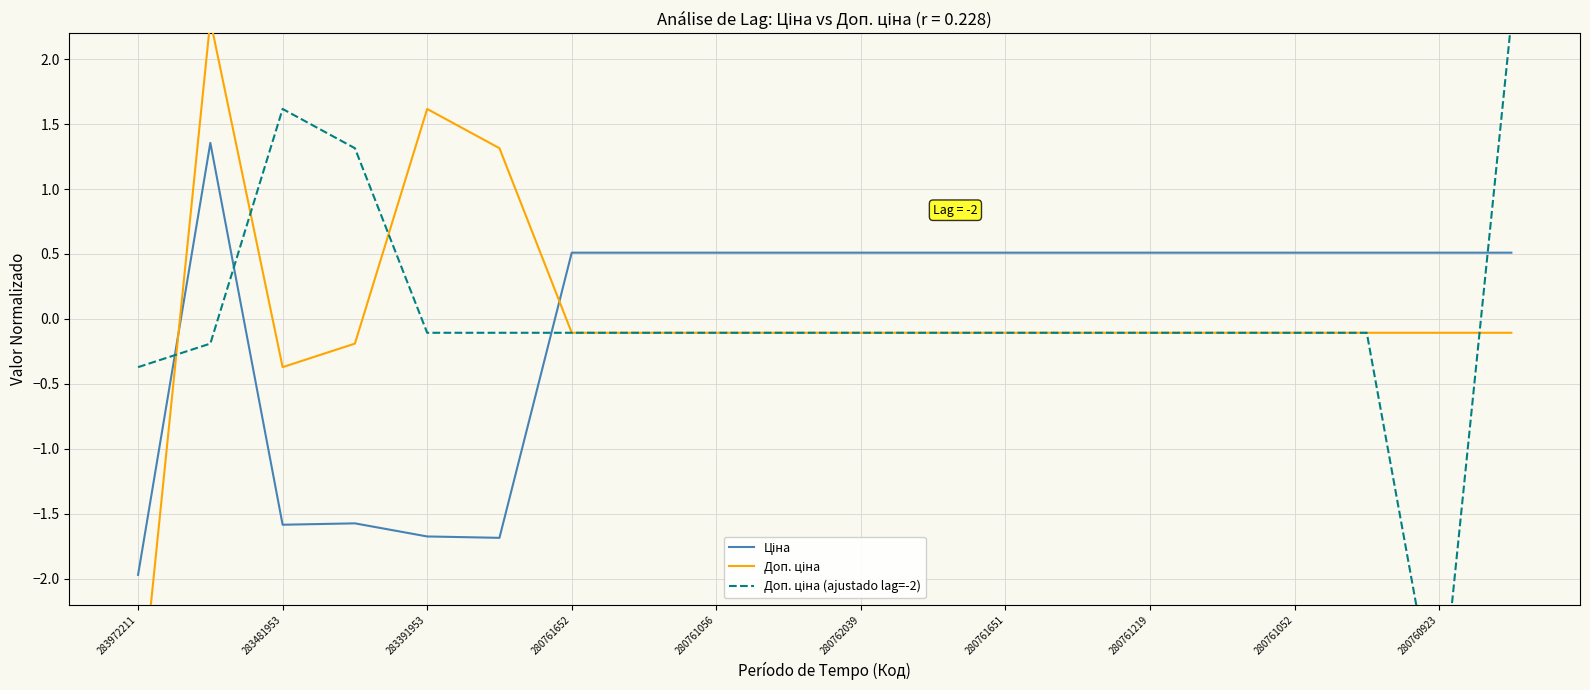

What is the approximate value of Ціна at 280761219?

0.5